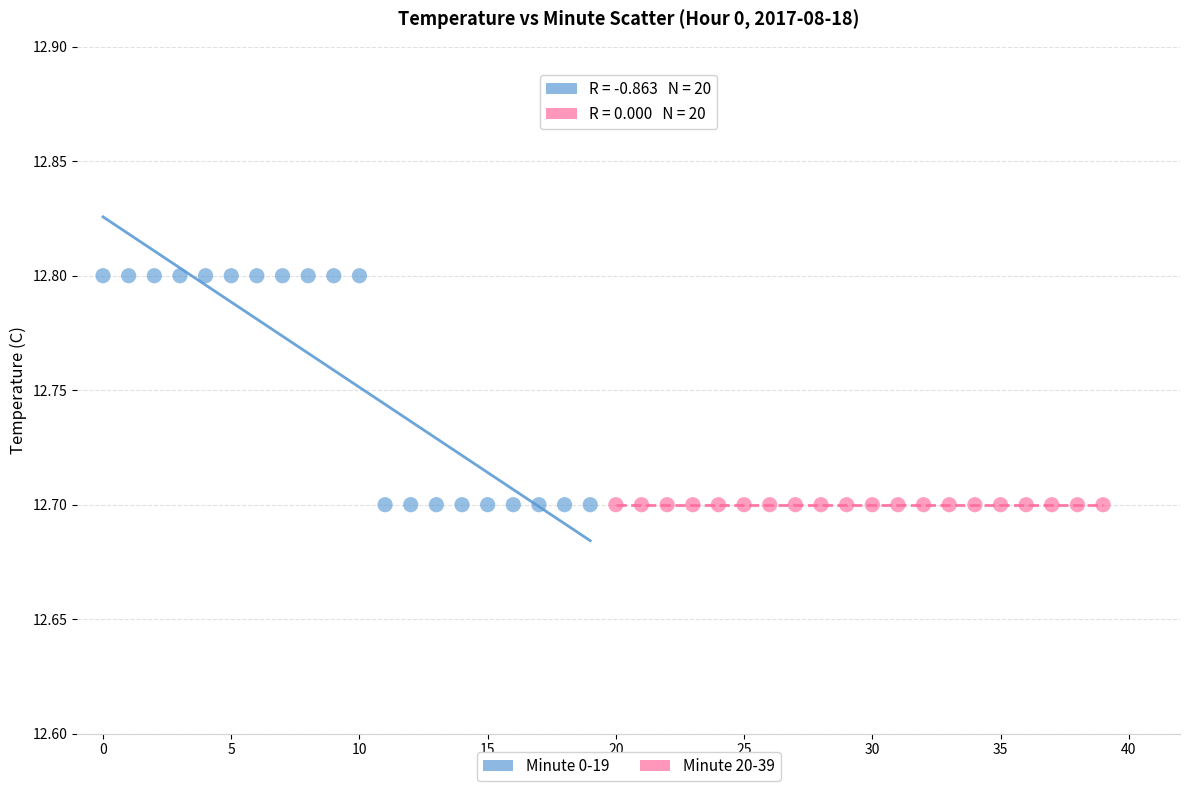

Which series contains the highest Y value?

Minute 0-19